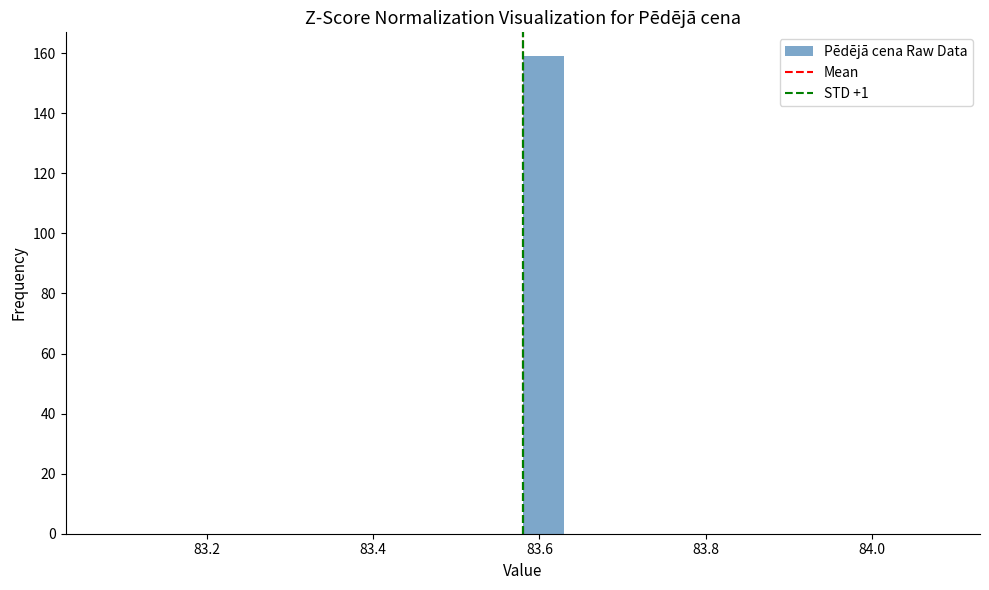

Read against the x-axis, roughly where is the centre of the tallest bar?

83.60